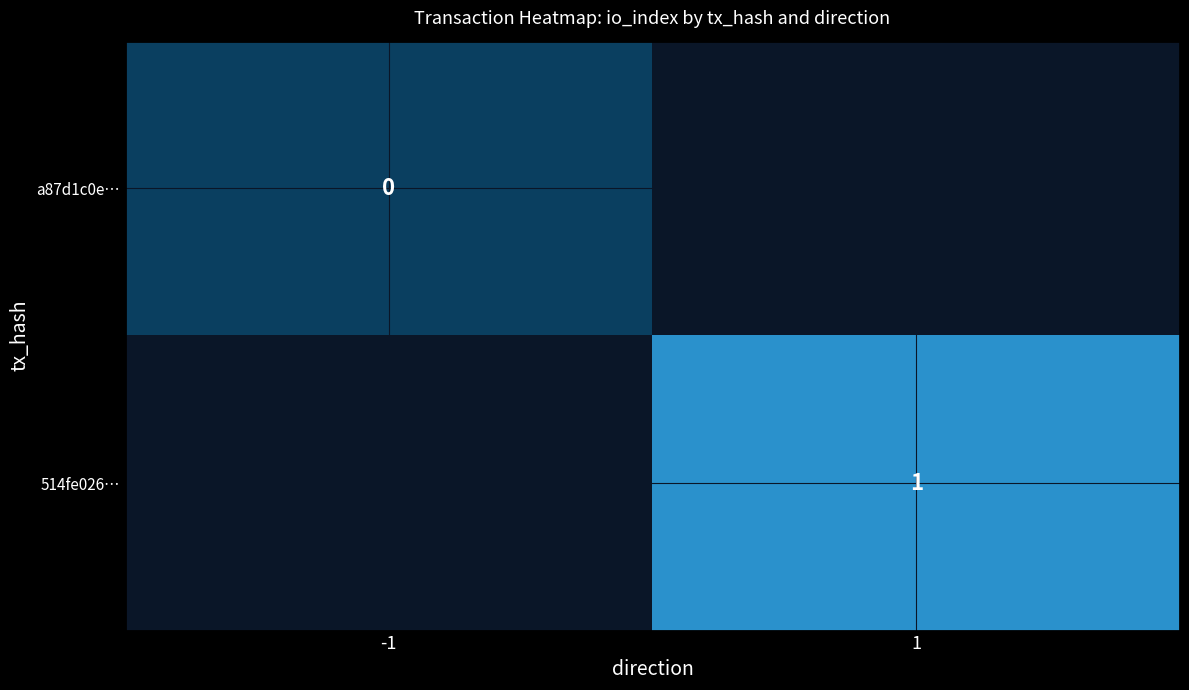

Is the value of 514fe026… at 1 greater than the value of a87d1c0e… at -1?

Yes